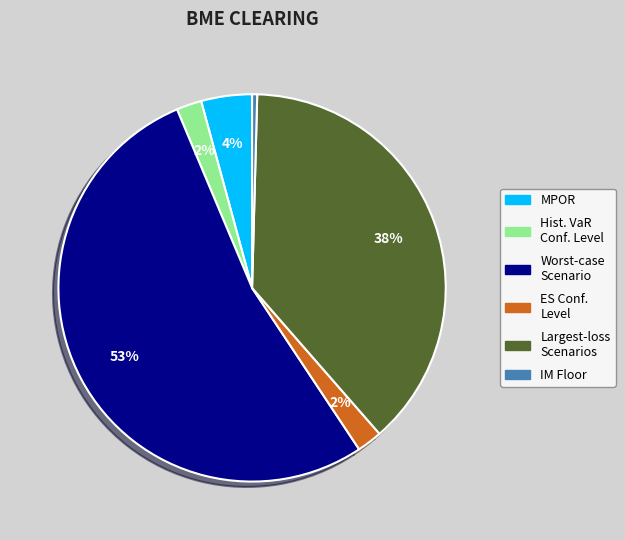

To the nearest percent, what portion does ES Conf. Level represent?

2%